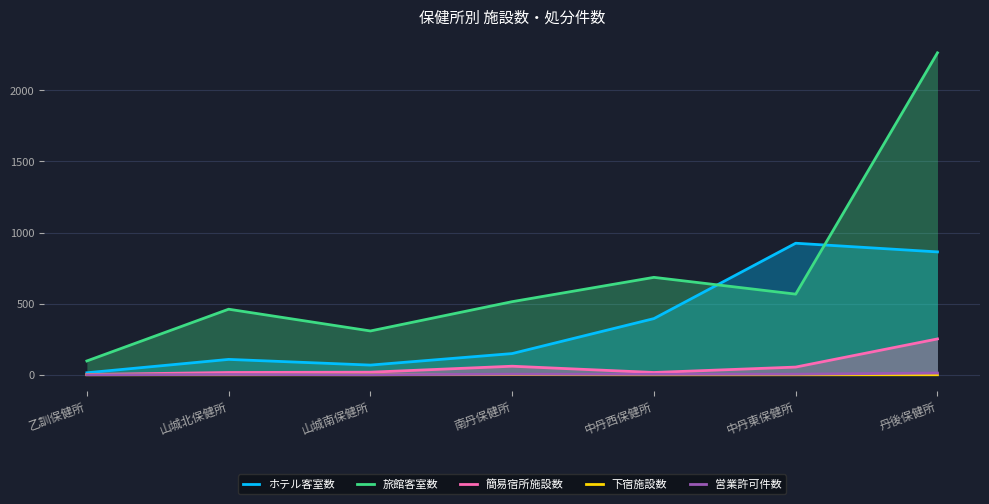

How many lines are shown in the chart?

5